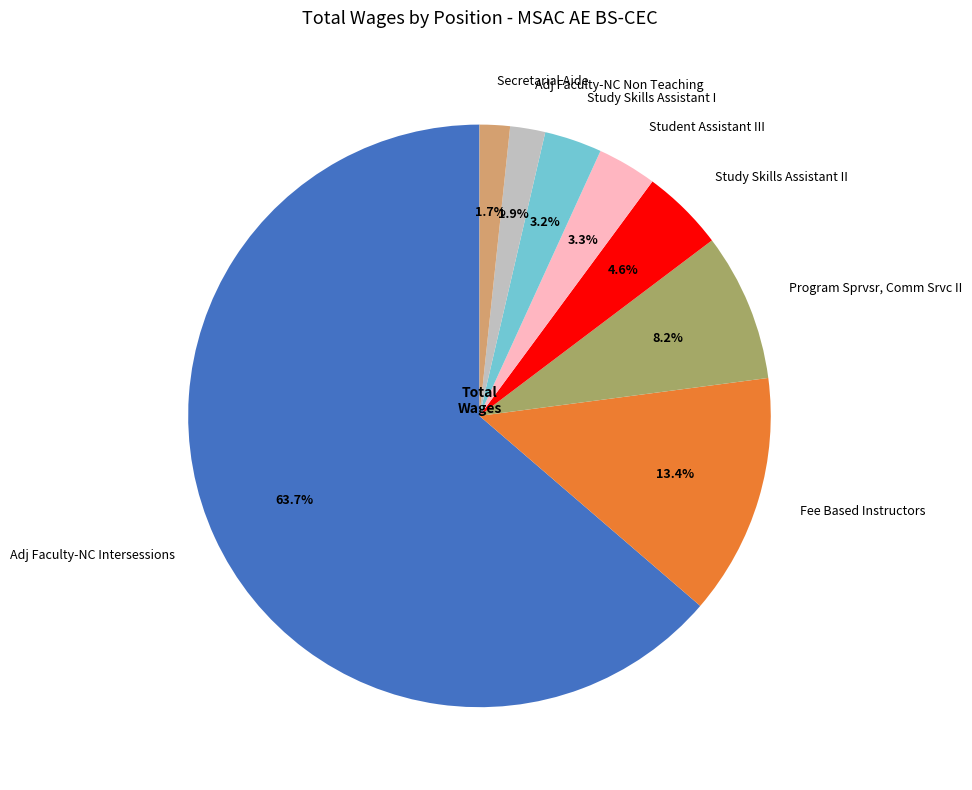

Which has a higher value, Student Assistant III or Program Sprvsr, Comm Srvc II?

Program Sprvsr, Comm Srvc II